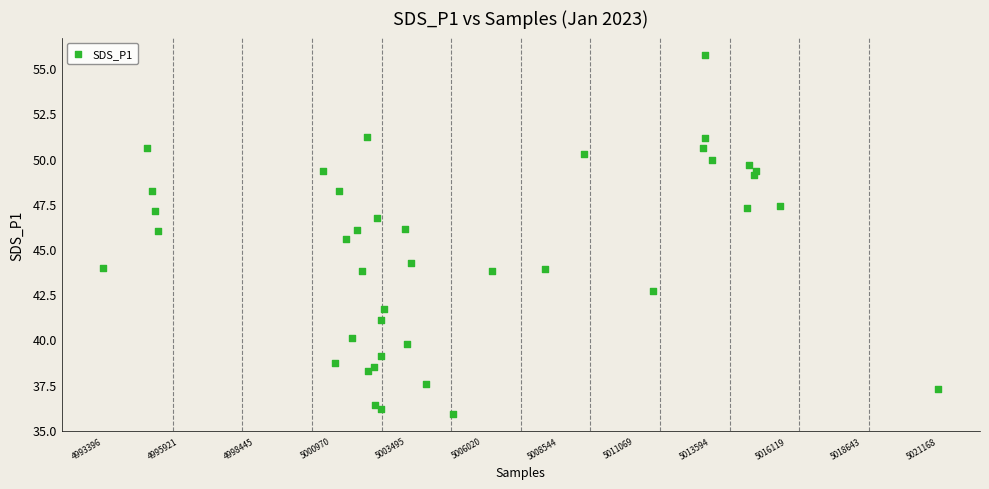

What is the range of X values (max minus min)?

27772.0